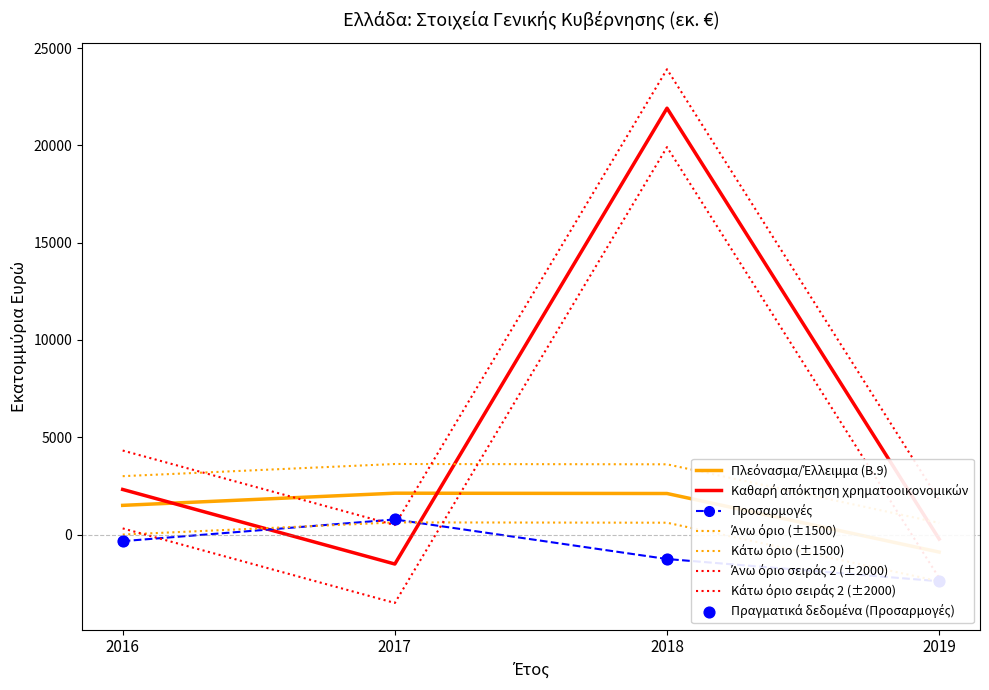

Which series reaches the minimum Y coordinate?

Προσαρμογές